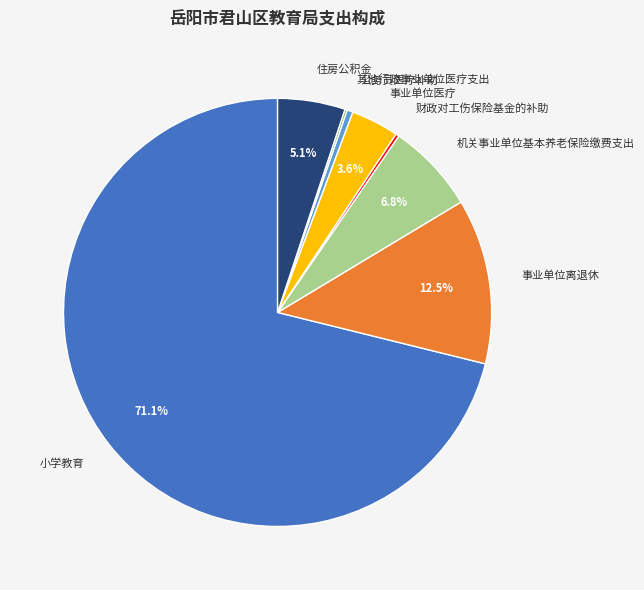

What is the ratio of the value at 事业单位医疗 to the value at 机关事业单位基本养老保险缴费支出?

0.5